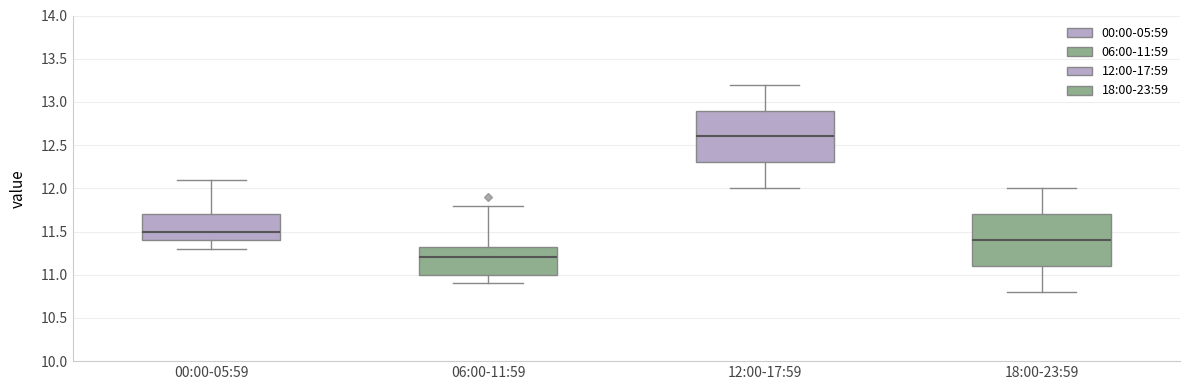

Which box has the highest median line?

12:00-17:59